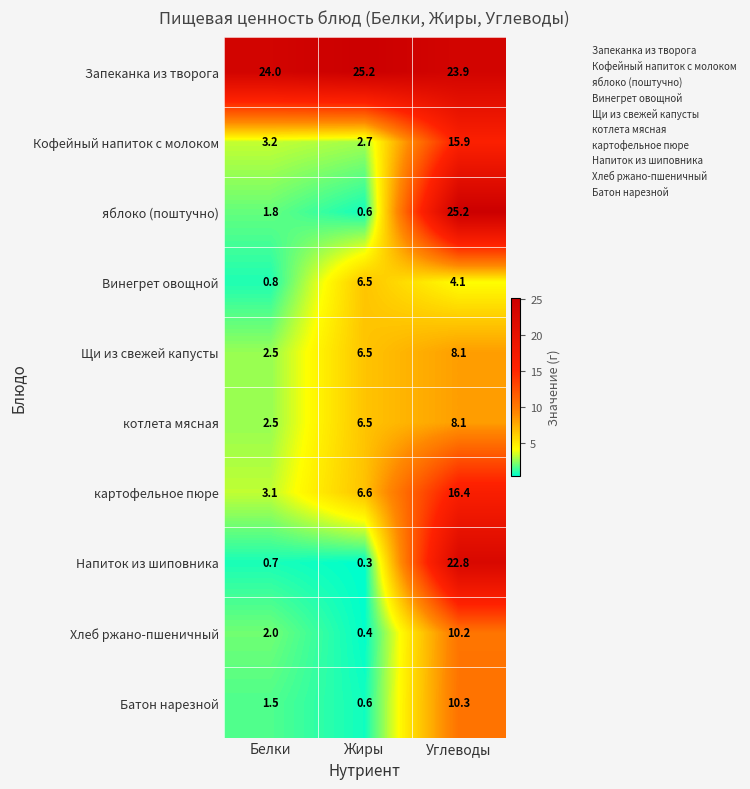

What is the difference between the highest and lowest values at Жиры?

24.9